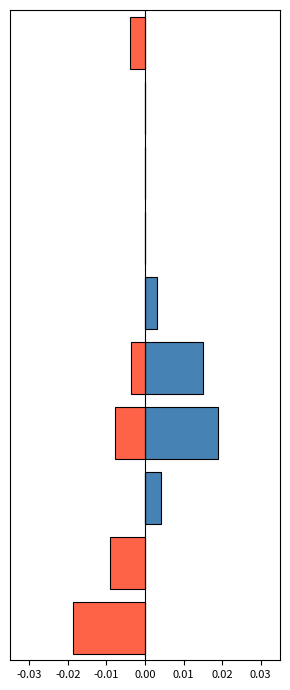

Rank the series by their maximum value, from lowest to highest.

Nutzfläche (norm.), Wohnungen (norm.)